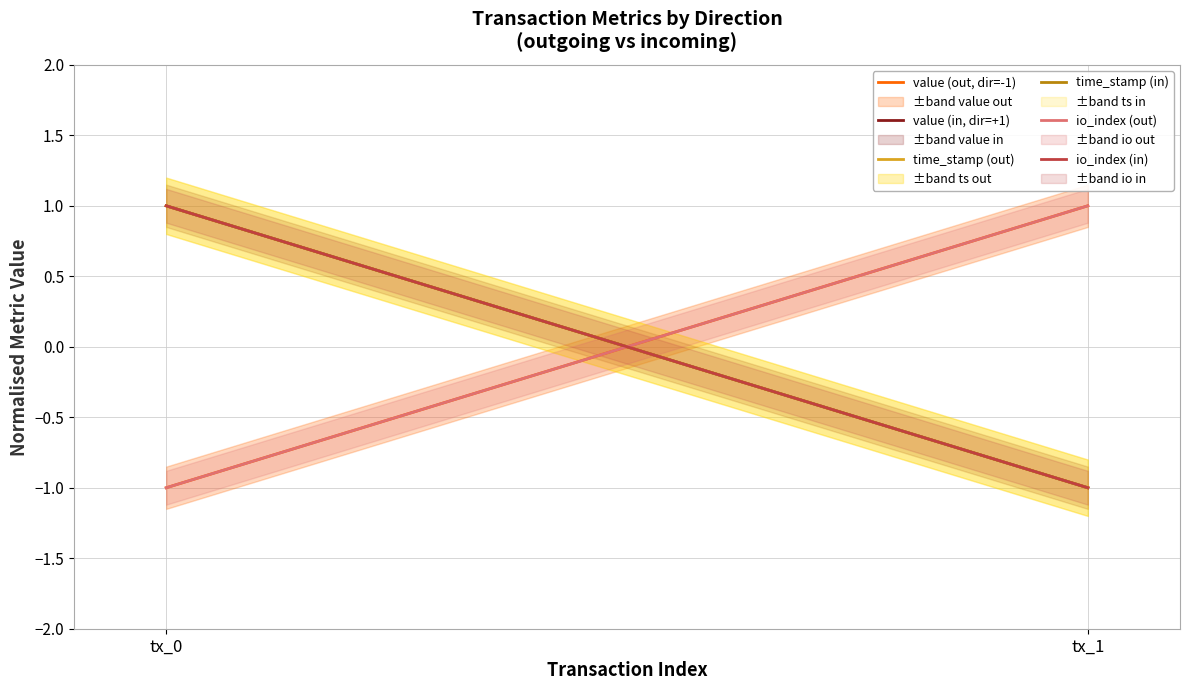

Reading left to right, what are all the values shown in this chart?

value (out, dir=-1): -1	1
value (in, dir=+1): 1	-1
time_stamp (out): 1	-1
time_stamp (in): 1	-1
io_index (out): -1	1
io_index (in): 1	-1